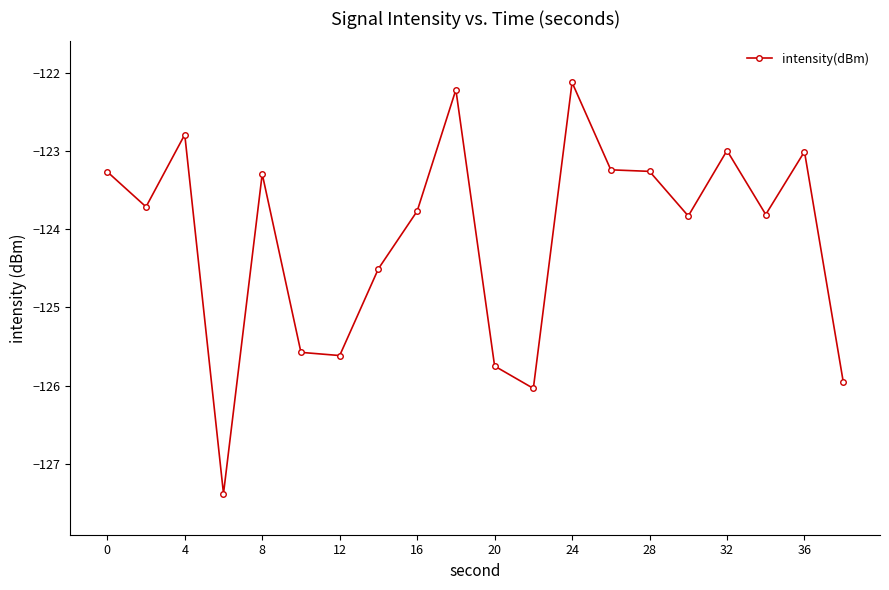

True or false: there are more than 2 points higher than both neighbors.

True